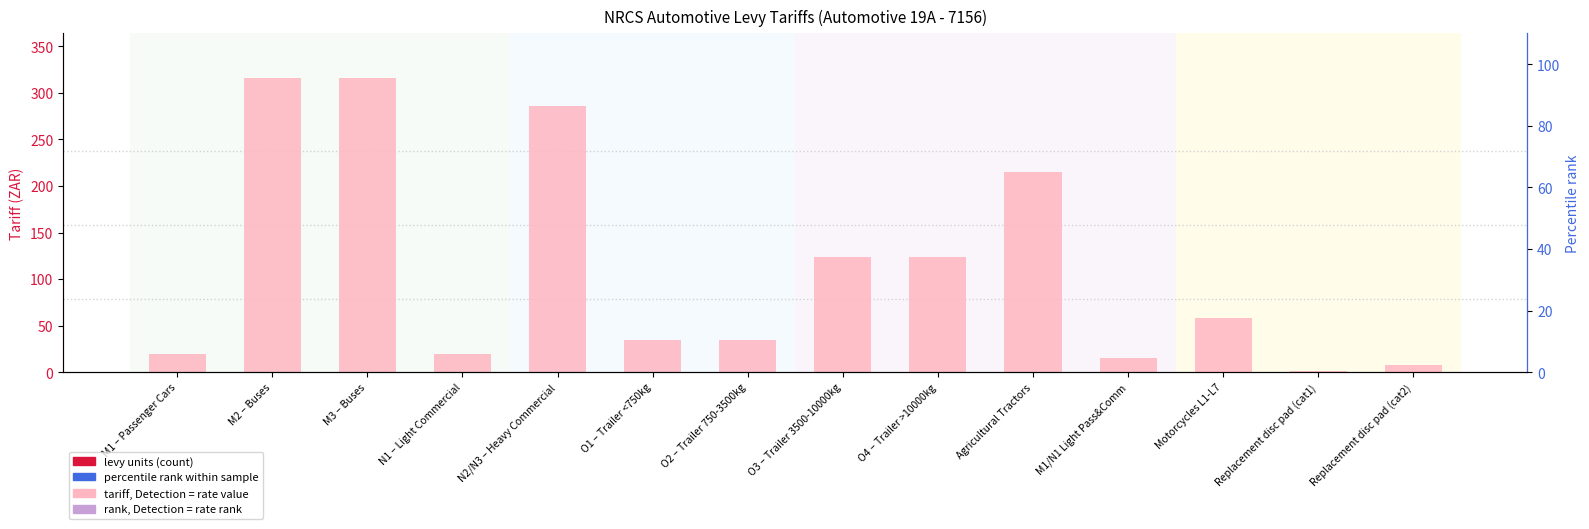

How many values in the tariff (levy rate) series are below 58?

7